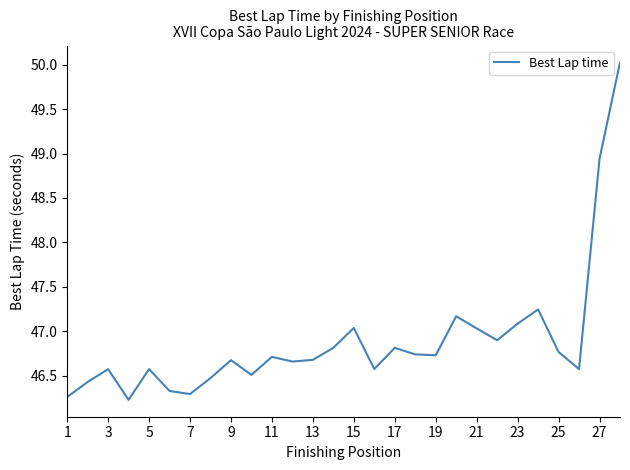

What is the minimum value shown in the chart?

46.2